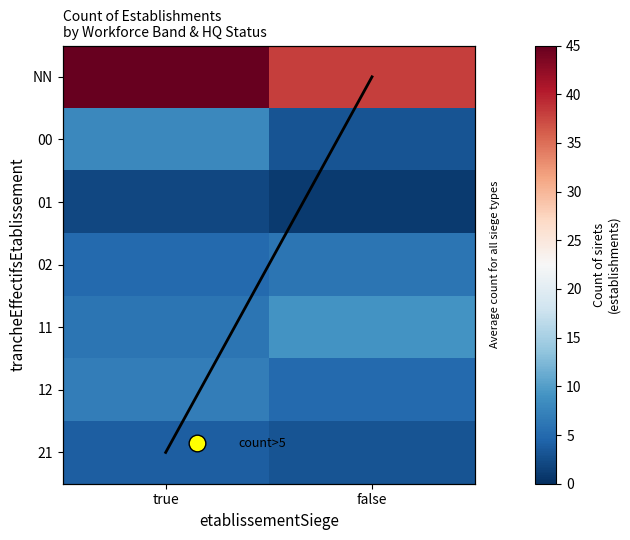

At which category does the chart reach its peak across all series?

true